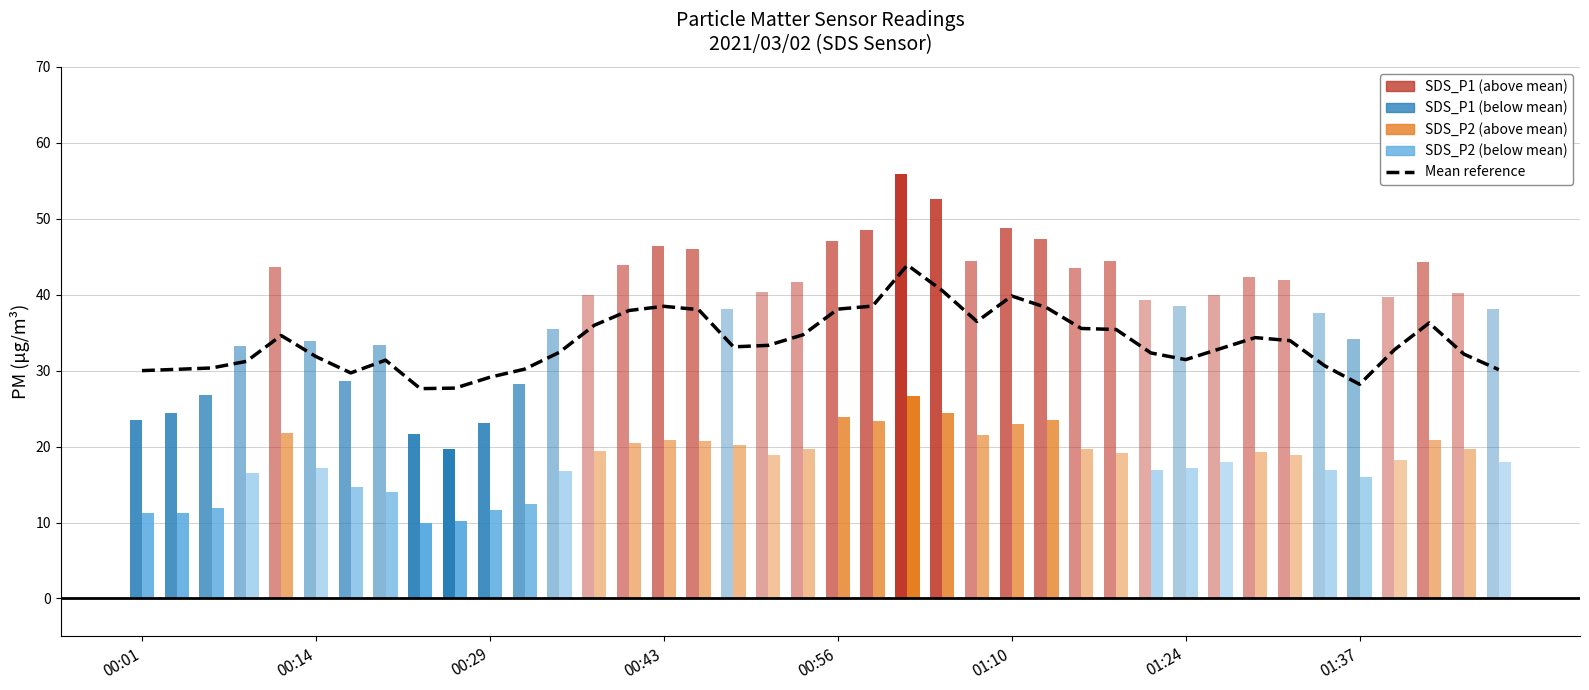

What position from the left is 33?

34